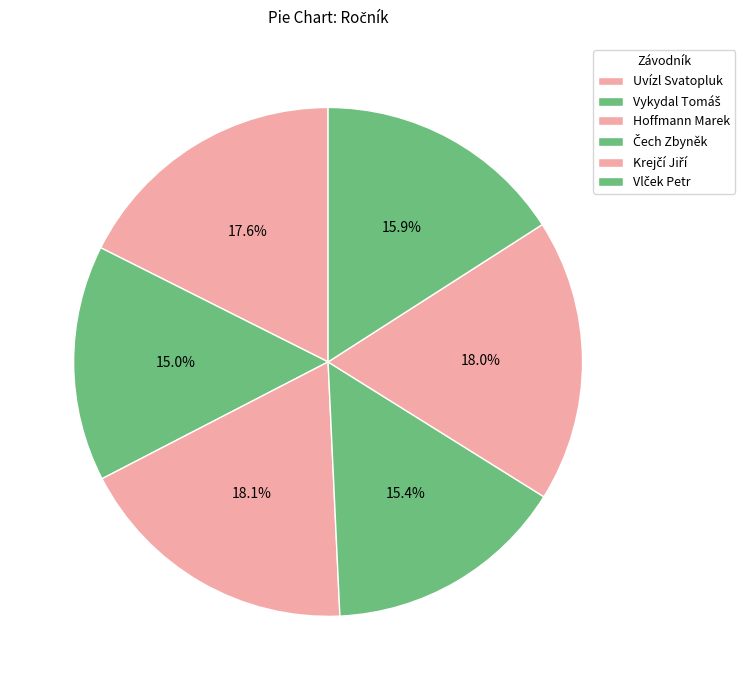

Is there any slice that represents more than half of the pie?

No